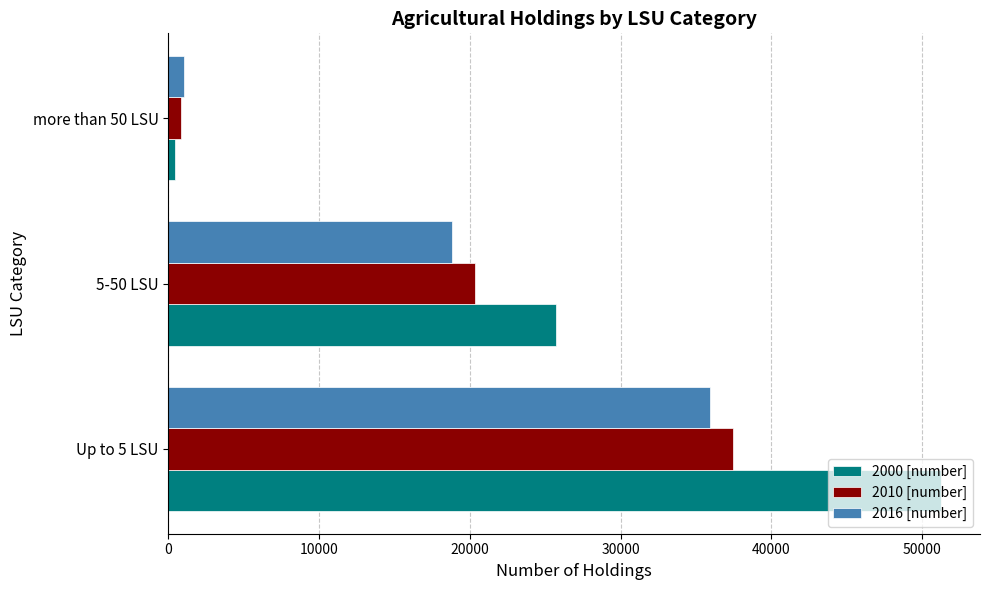

Which series has the widest spread of values?

2000 [number]